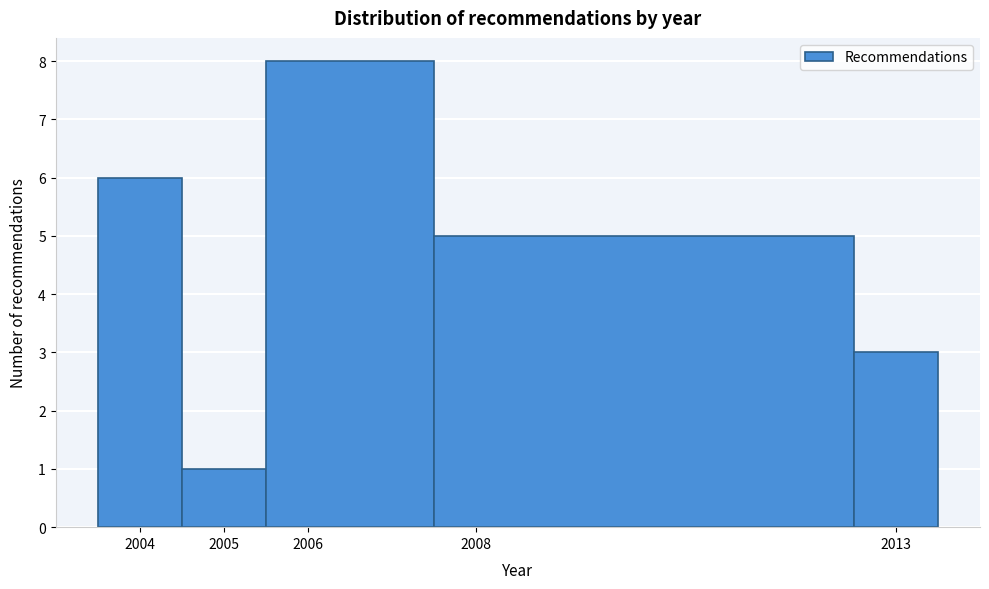

Which range on the x-axis has the tallest bar?

2005.5 to 2007.5